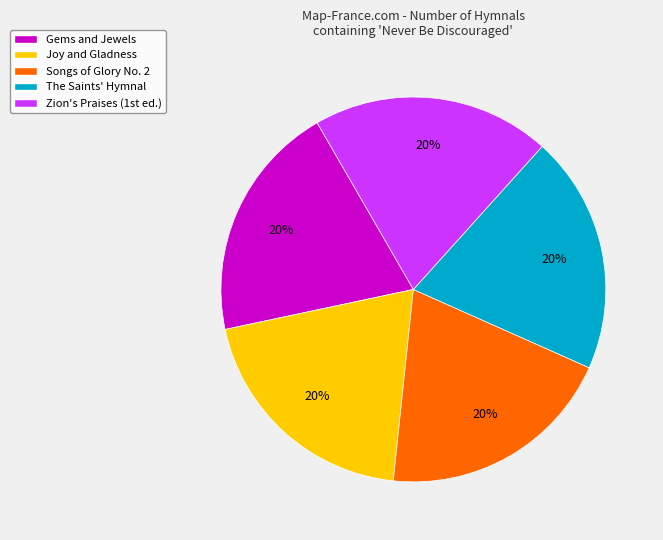

Is Gems and Jewels the majority of the pie?

No